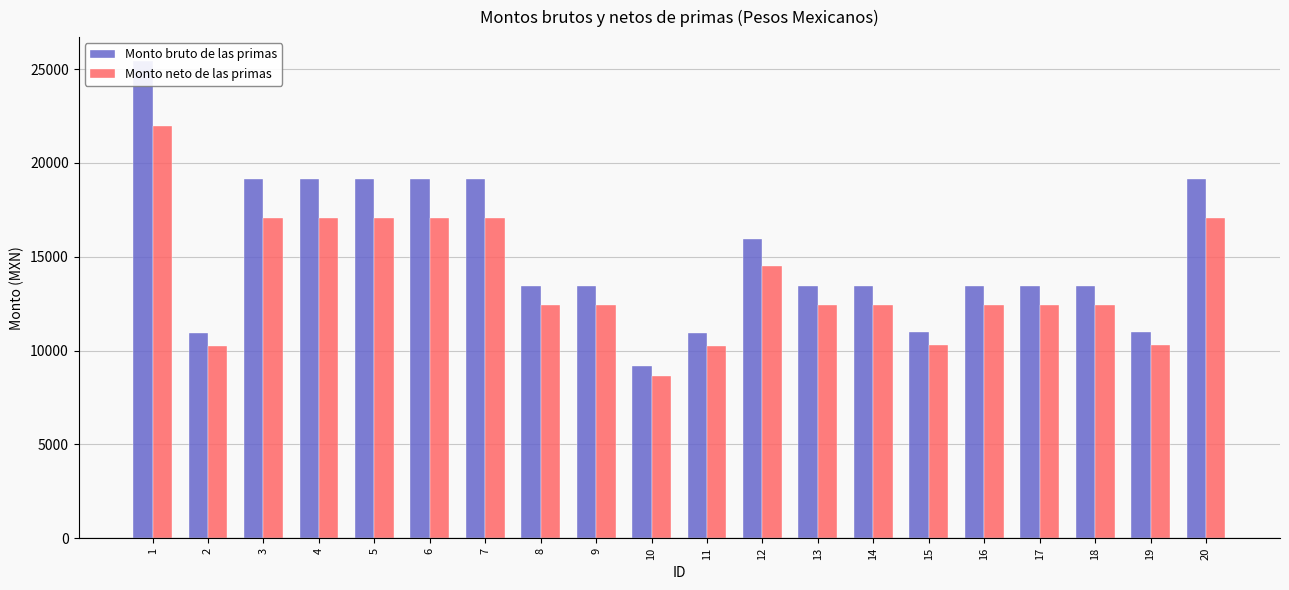

Are the bars horizontal?

No